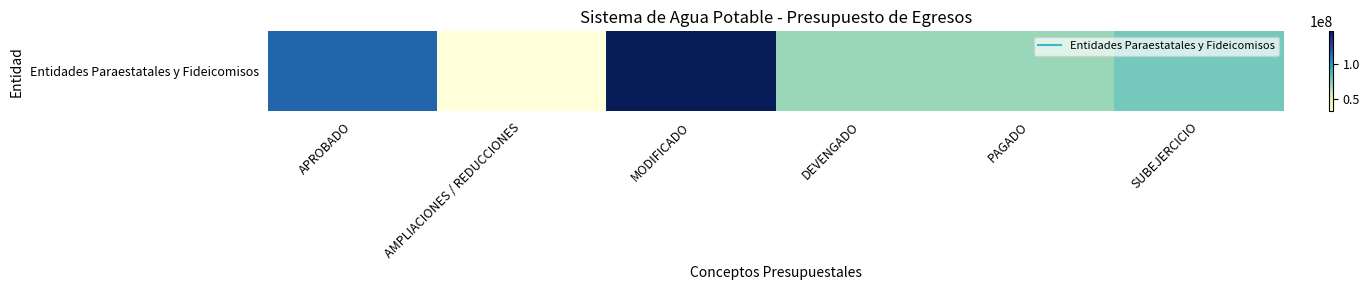

How many series are shown in this chart?

1